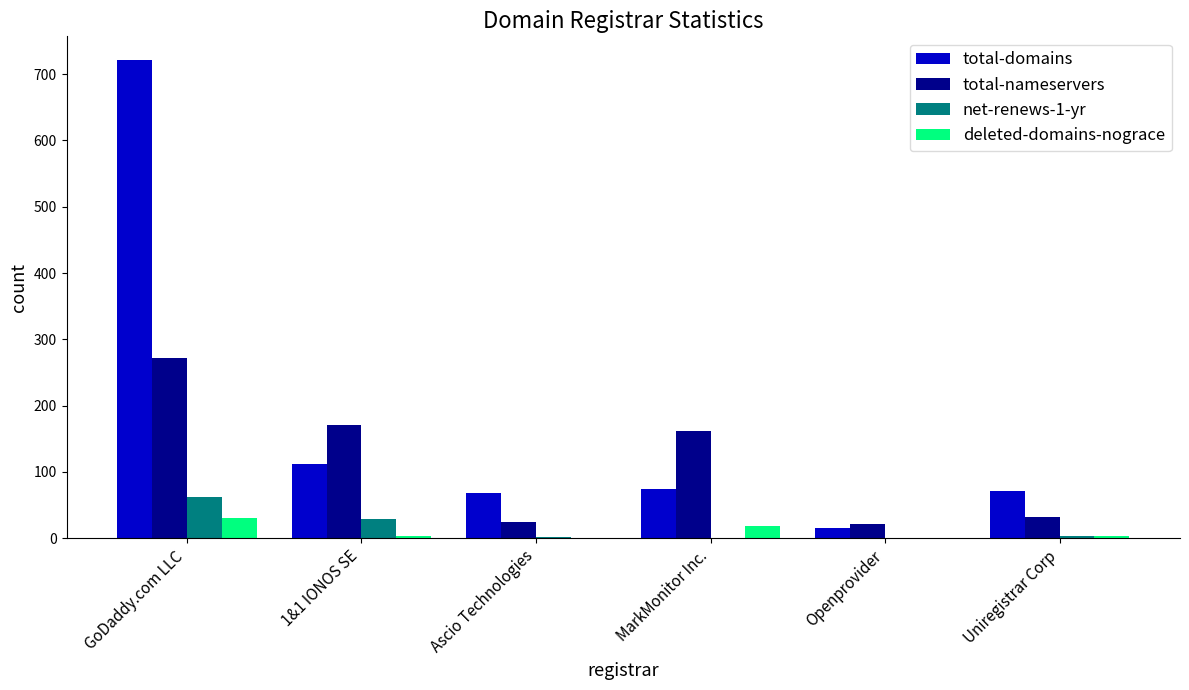

What is the average value of the total-domains series?

177